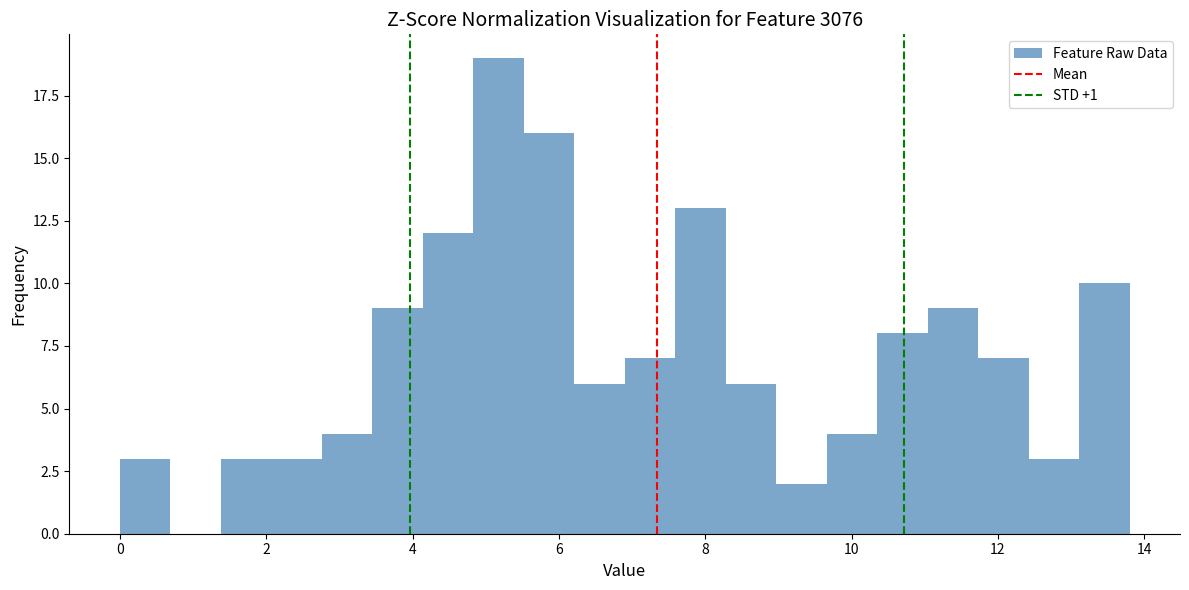

Read against the x-axis, roughly where is the centre of the tallest bar?

5.2